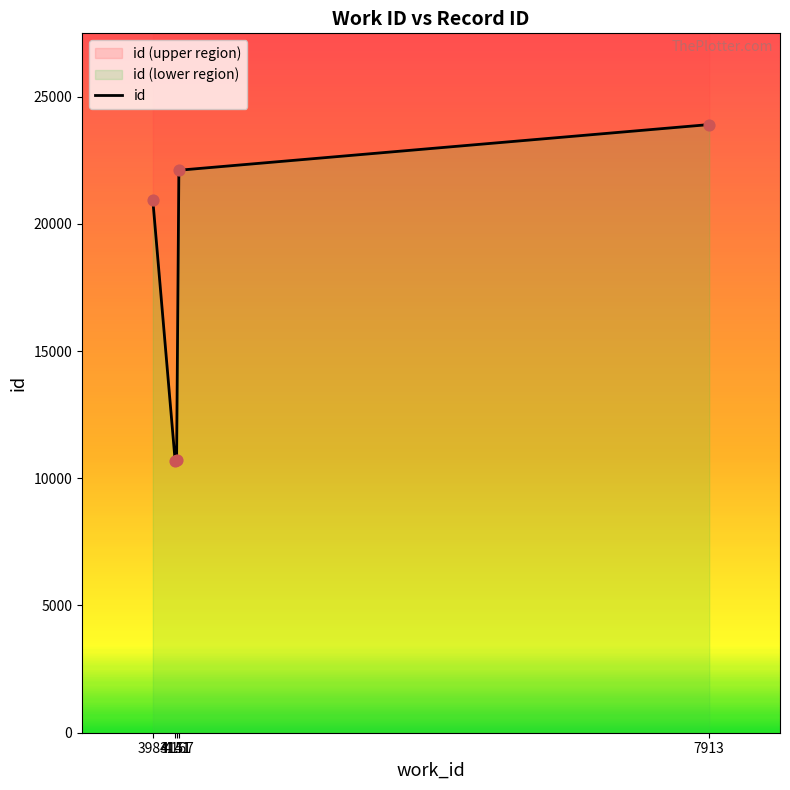

What is the change in value from 3983 to 7913?

+2971